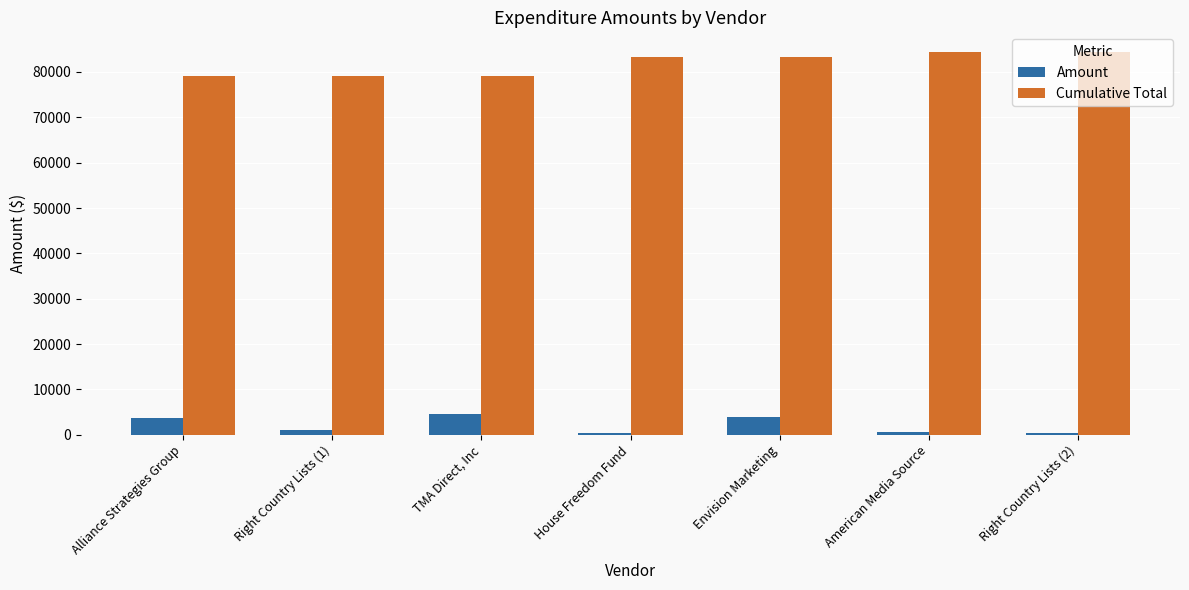

How many categories are shown in the chart?

7